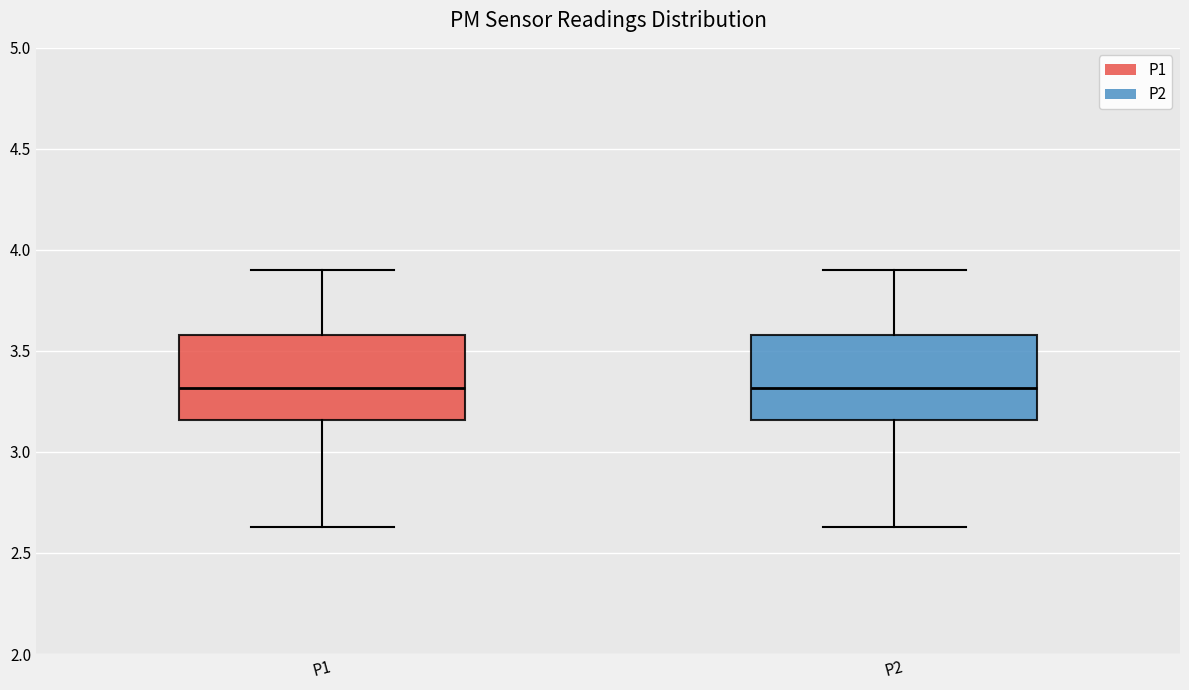

Reading left to right, transcribe this box plot: for each box, give where its median line is, the range the box spans, and where its two whiskers end, as read against the y-axis. The values are not printed on the chart, so give them approximately, as read against the axis.

P1: median 3.30, box 3.15 to 3.60, whiskers 2.65 to 3.90
P2: median 3.30, box 3.15 to 3.60, whiskers 2.65 to 3.90